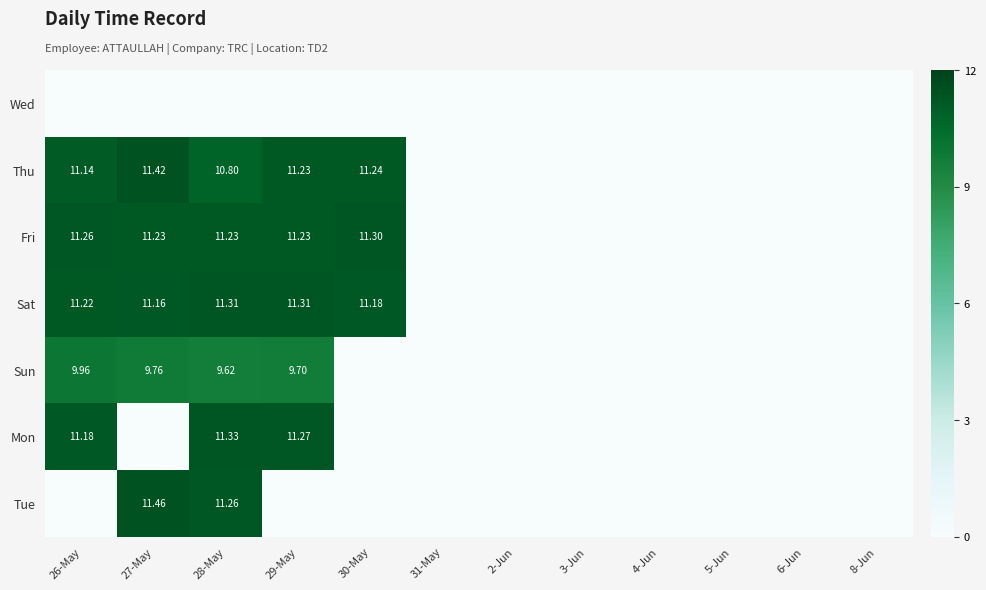

What is the sum of all Sat values?

56.2